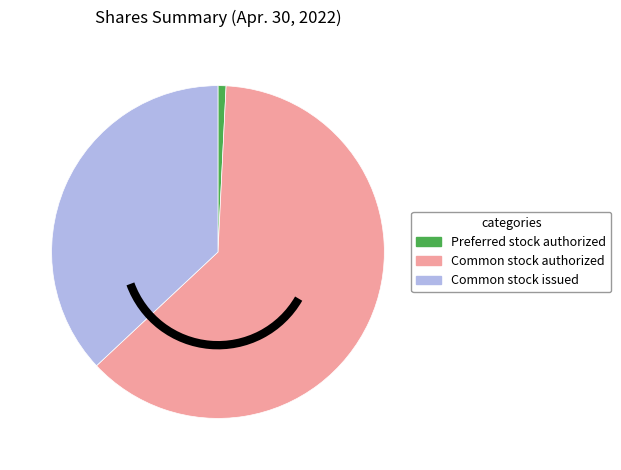

Is there a majority slice in this chart?

Yes